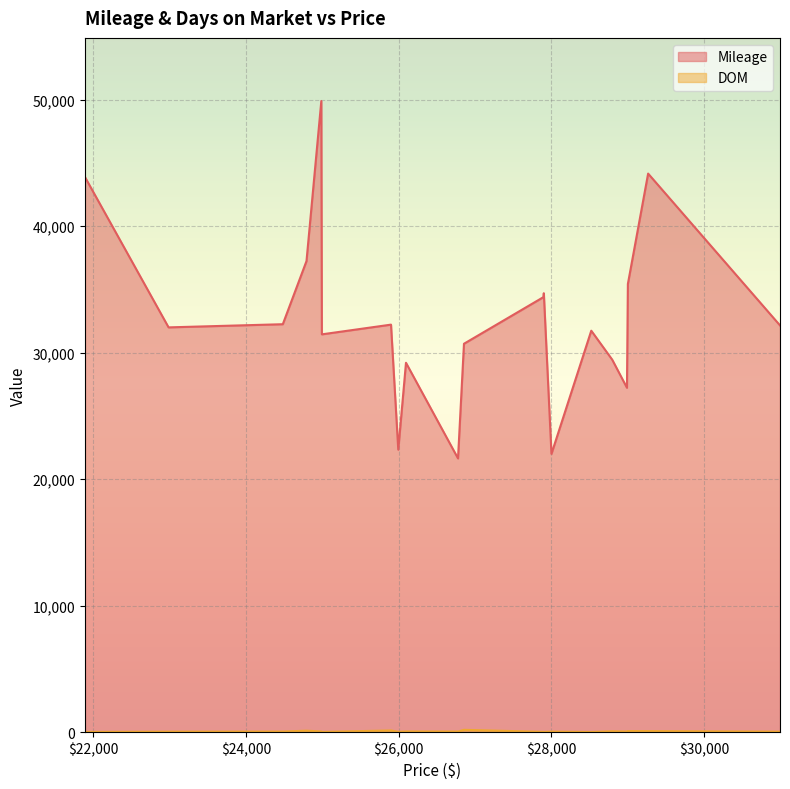

The value of DOM at 26855 is 186. True or false?

True